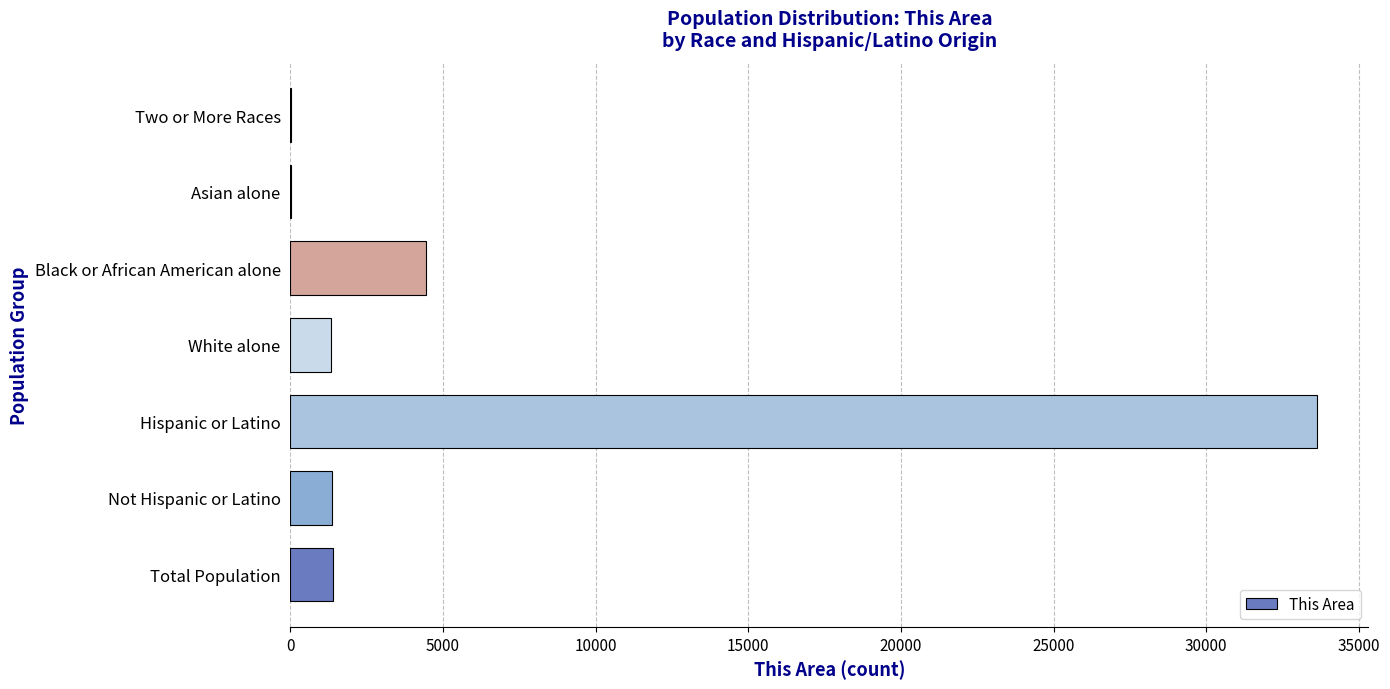

Is it true that the value at Hispanic or Latino is 22693?

False